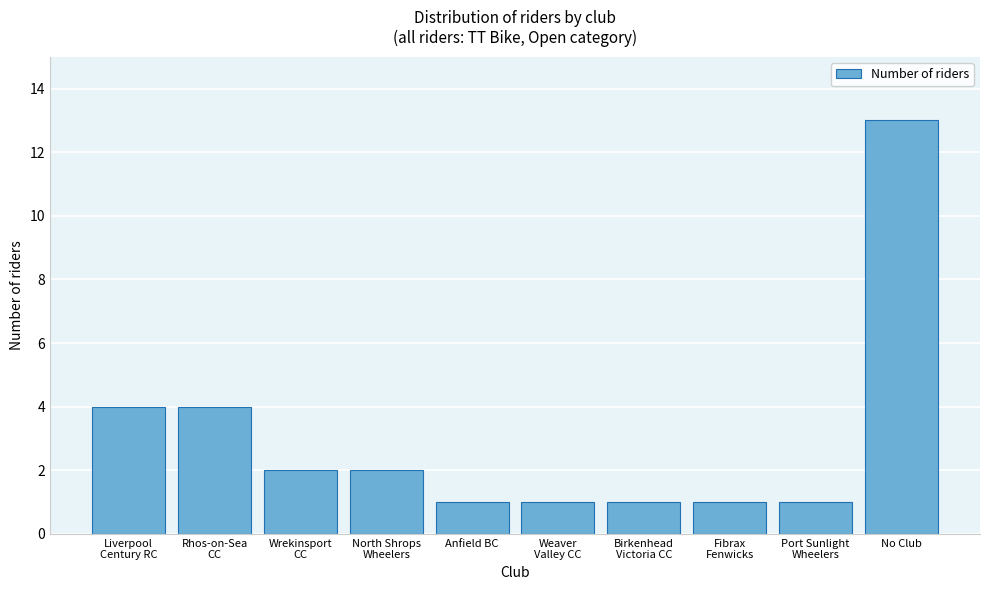

Reading left to right, transcribe all the data shown in this chart.

4	4	2	2	1	1	1	1	1	13